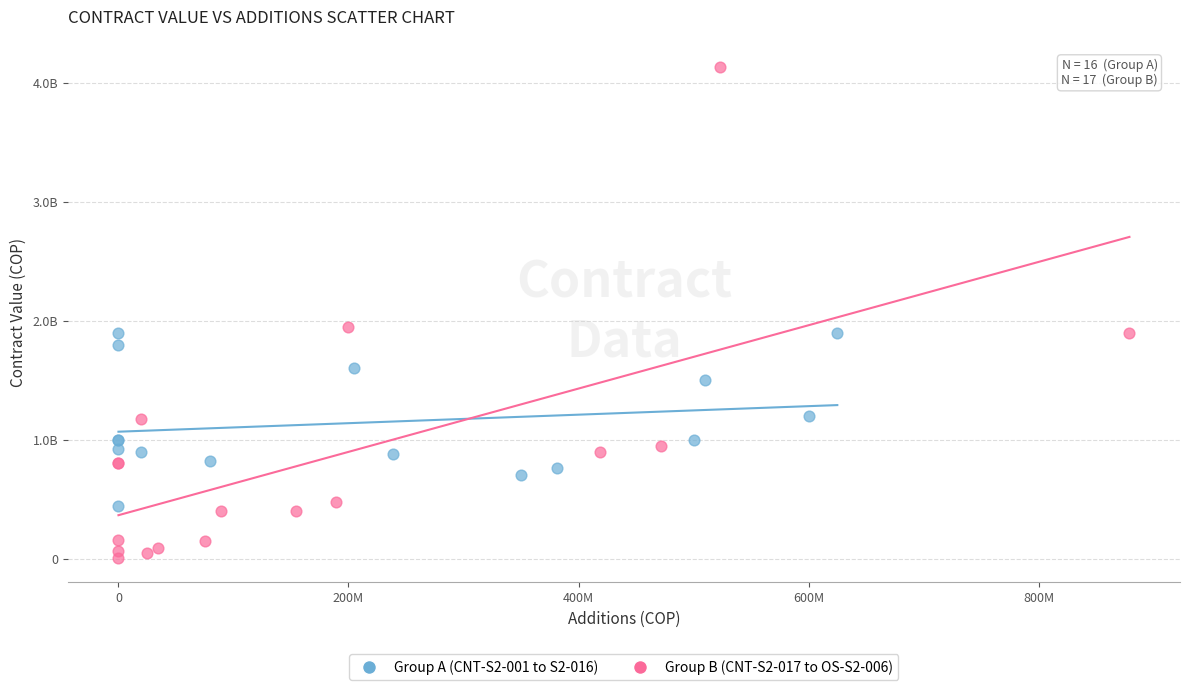

Which series has the widest spread of Y values?

Group B (CNT-S2-017 to OS-S2-006)